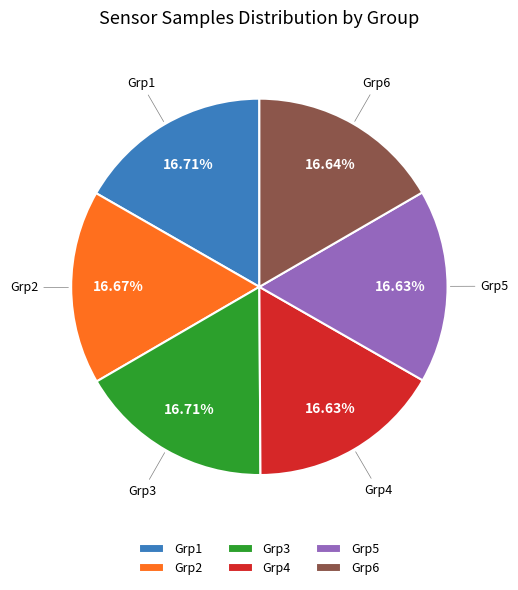

Does any single category account for the majority?

No